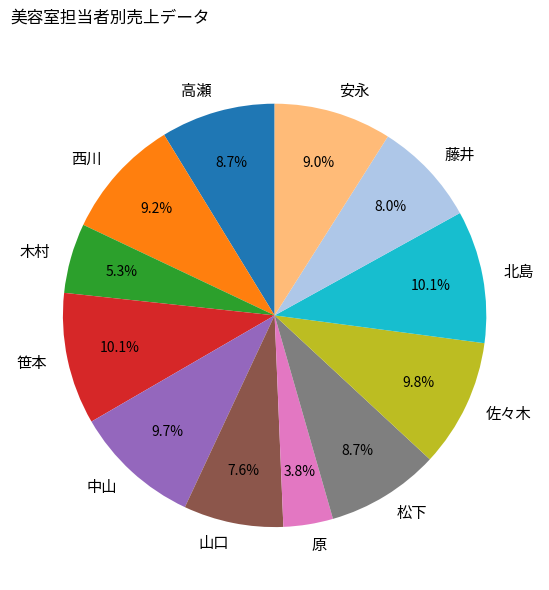

Does any single category account for the majority?

No